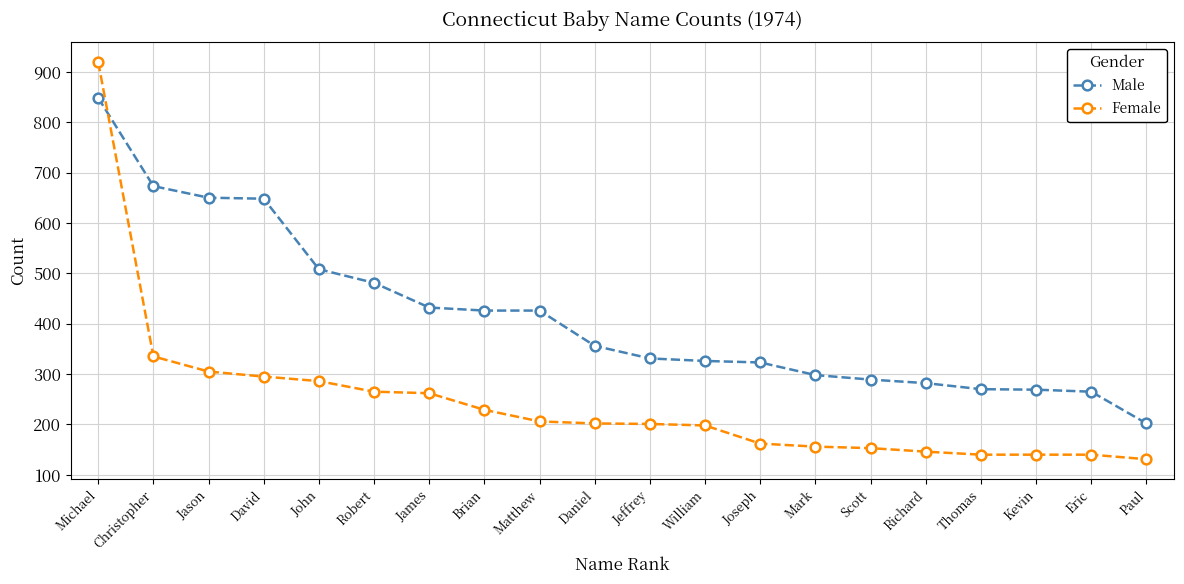

What is the label of the 12th point from the right?

Matthew